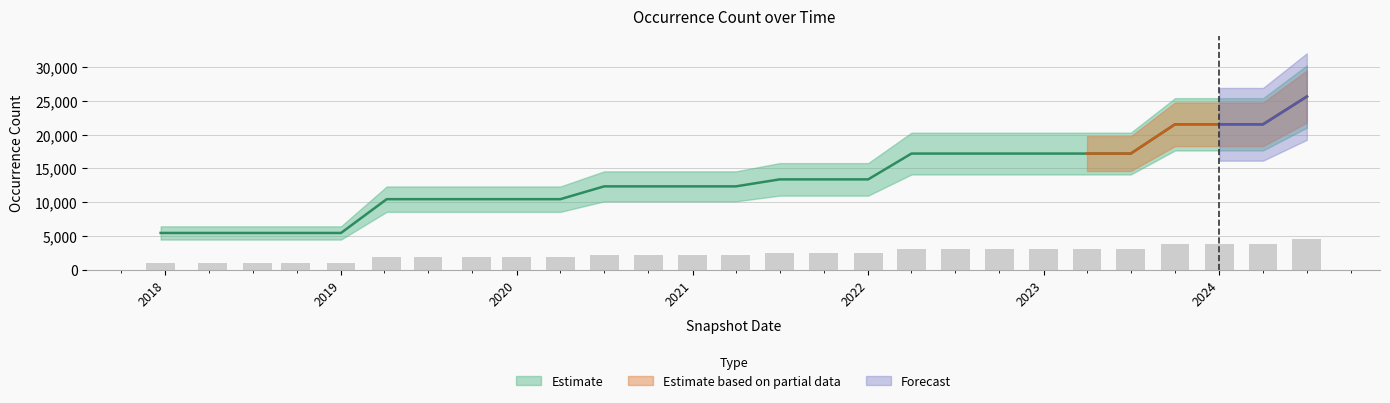

What is the ratio of the value at 2022-07-01 to the value at 2023-04-01?

1.0